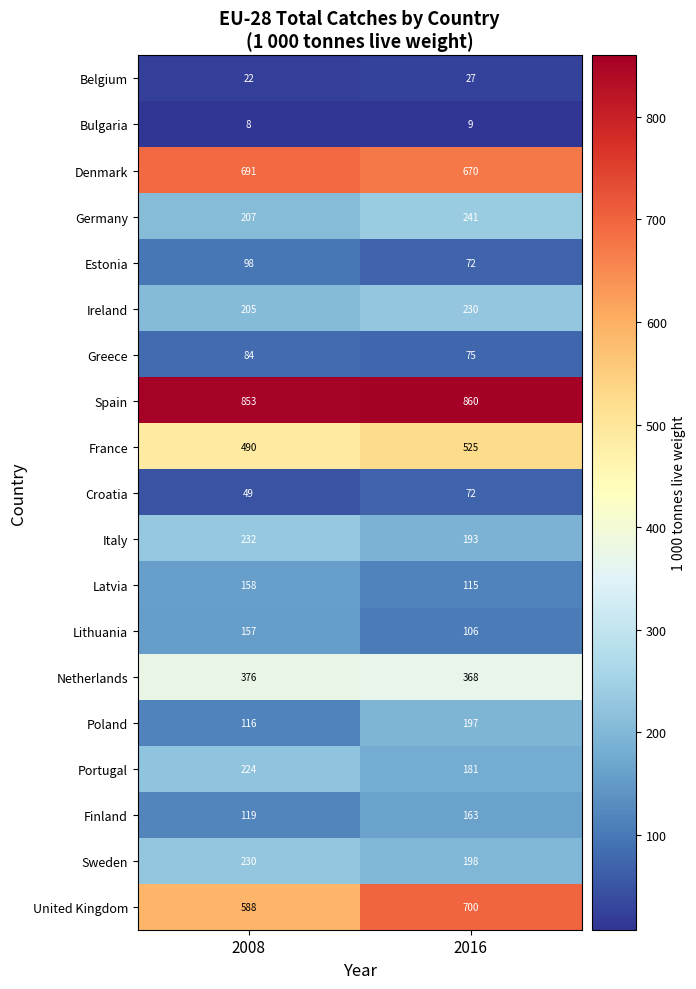

Is it true that Denmark equals 670 at 2016?

True